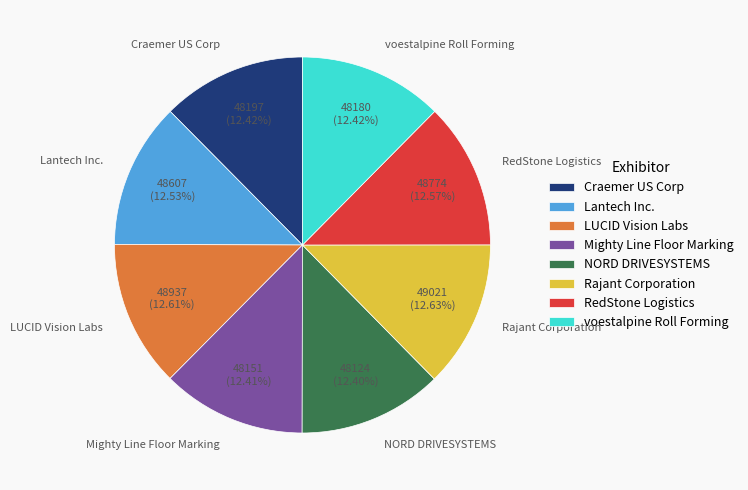

Is there any slice that represents more than half of the pie?

No